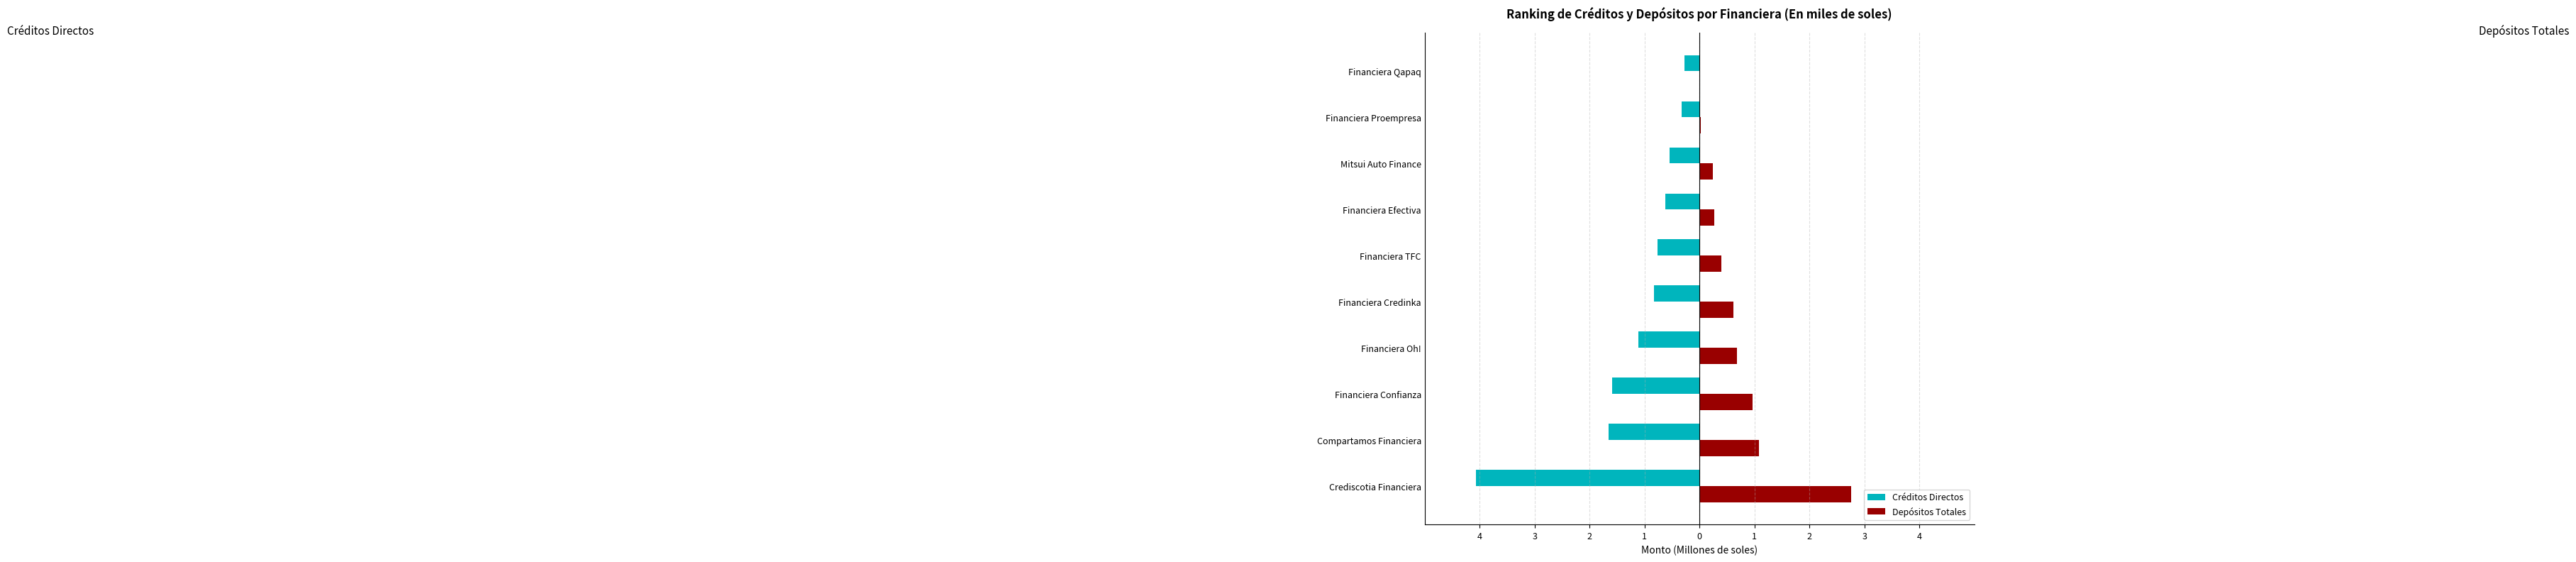

What are all the series names shown in the legend?

Créditos Directos, Depósitos Totales